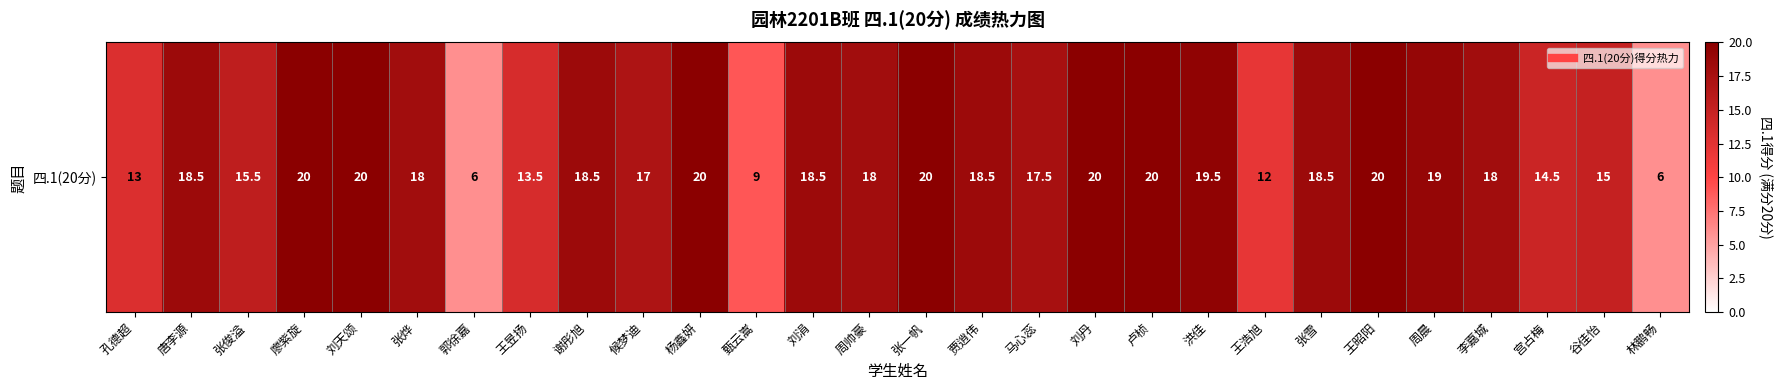

What is the ratio of the value at 宫占梅 to the value at 卢桢?

0.7